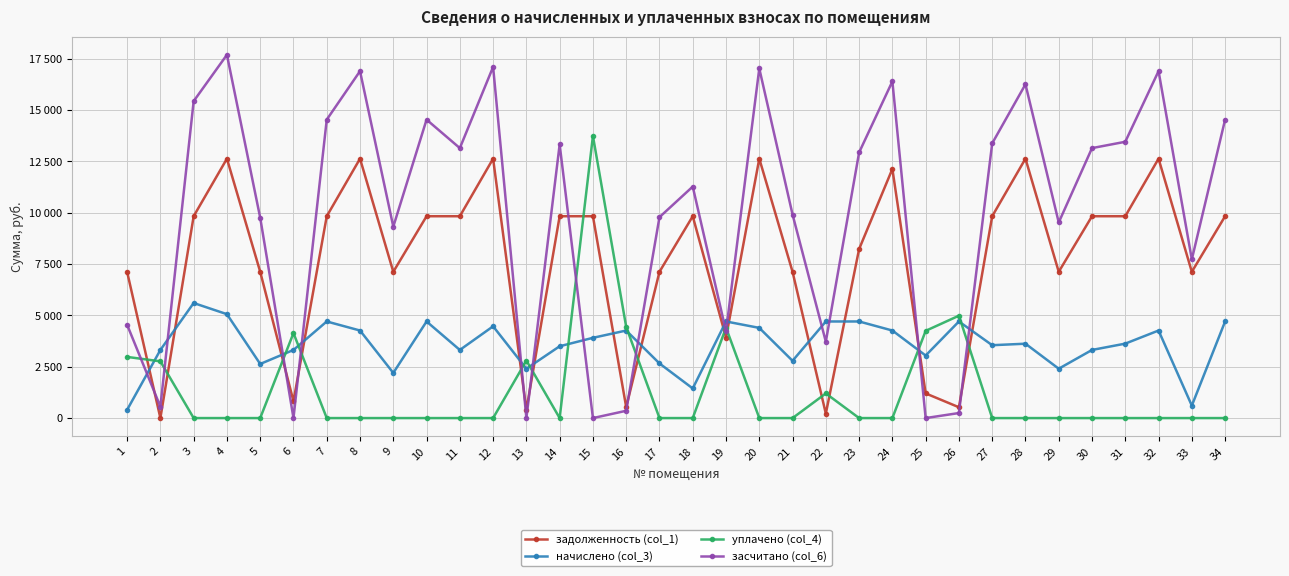

After their last crossing, which series has the higher values: задолженность (col_1) or уплачено (col_4)?

задолженность (col_1)